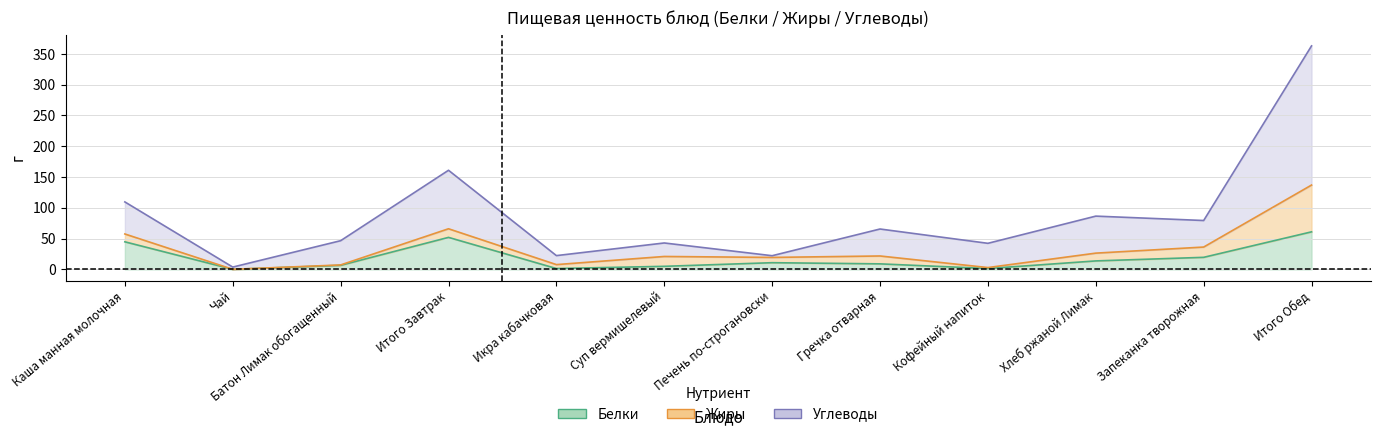

What is the approximate value of Углеводы at Суп вермишелевый?

42.9